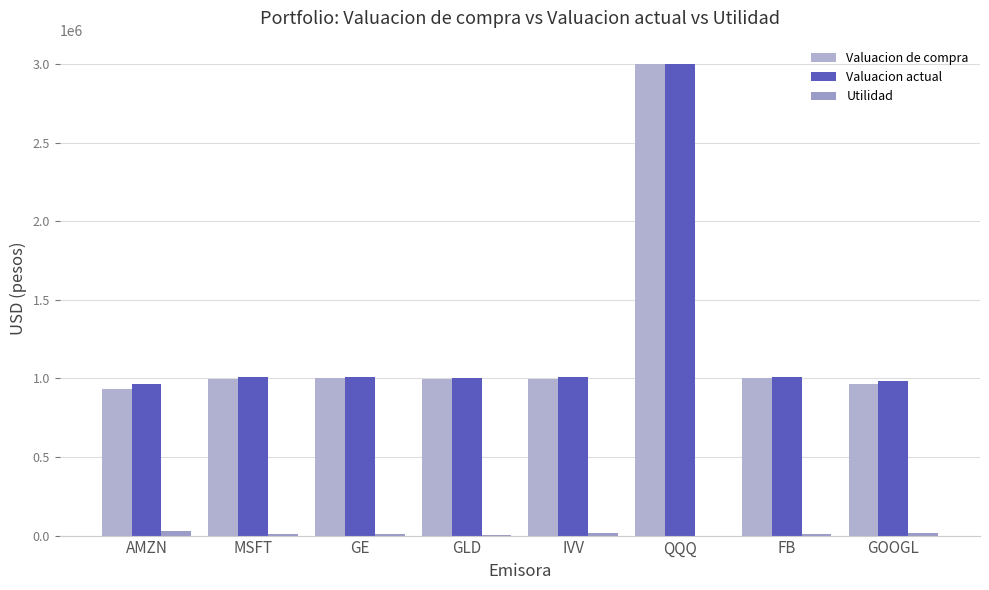

True or false: Valuacion actual has a value of 982445.4 at GOOGL.

True